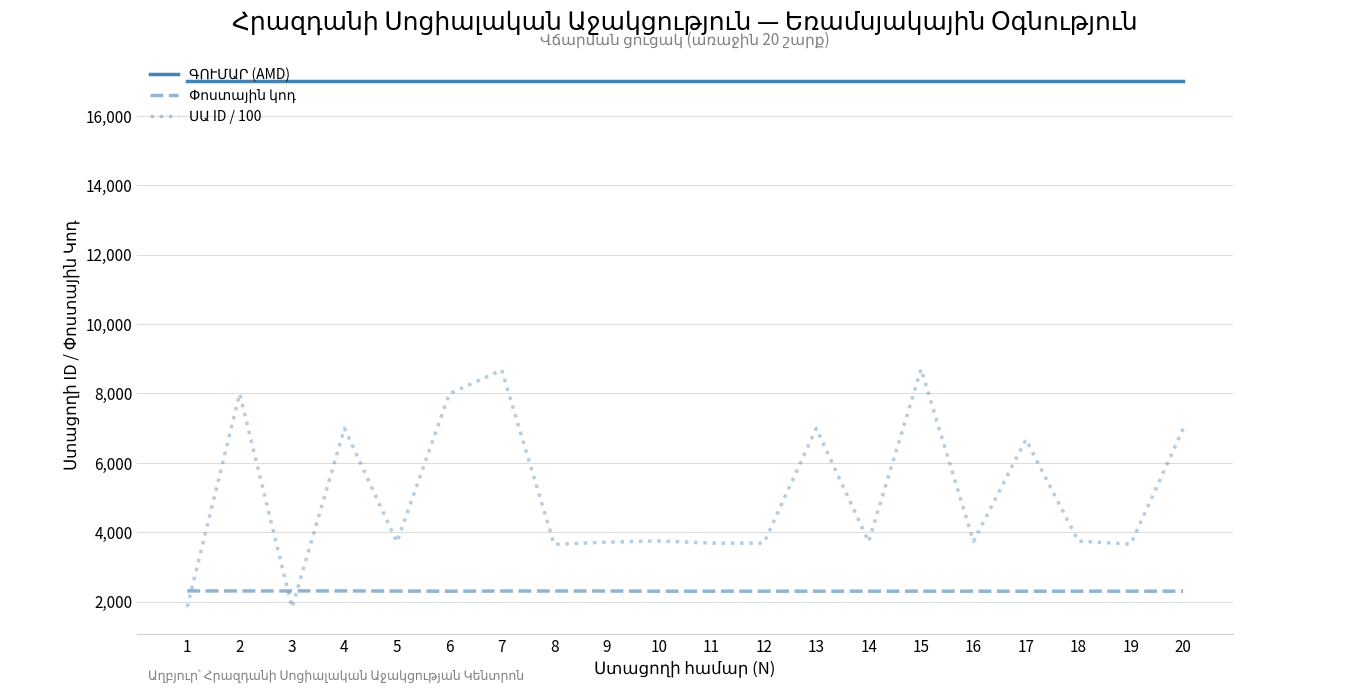

What is the spread (max minus min) of values at 13?

14696.0